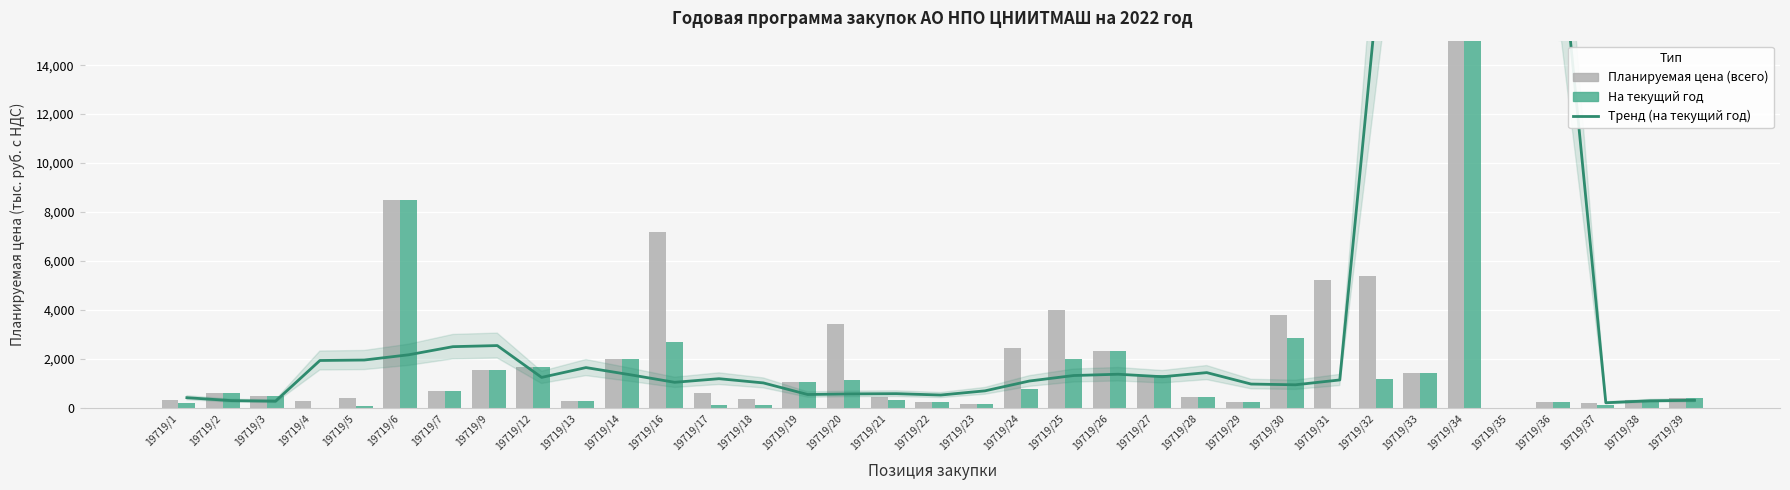

What is the value of the На текущий год bar at the 5th from the left?

76.2